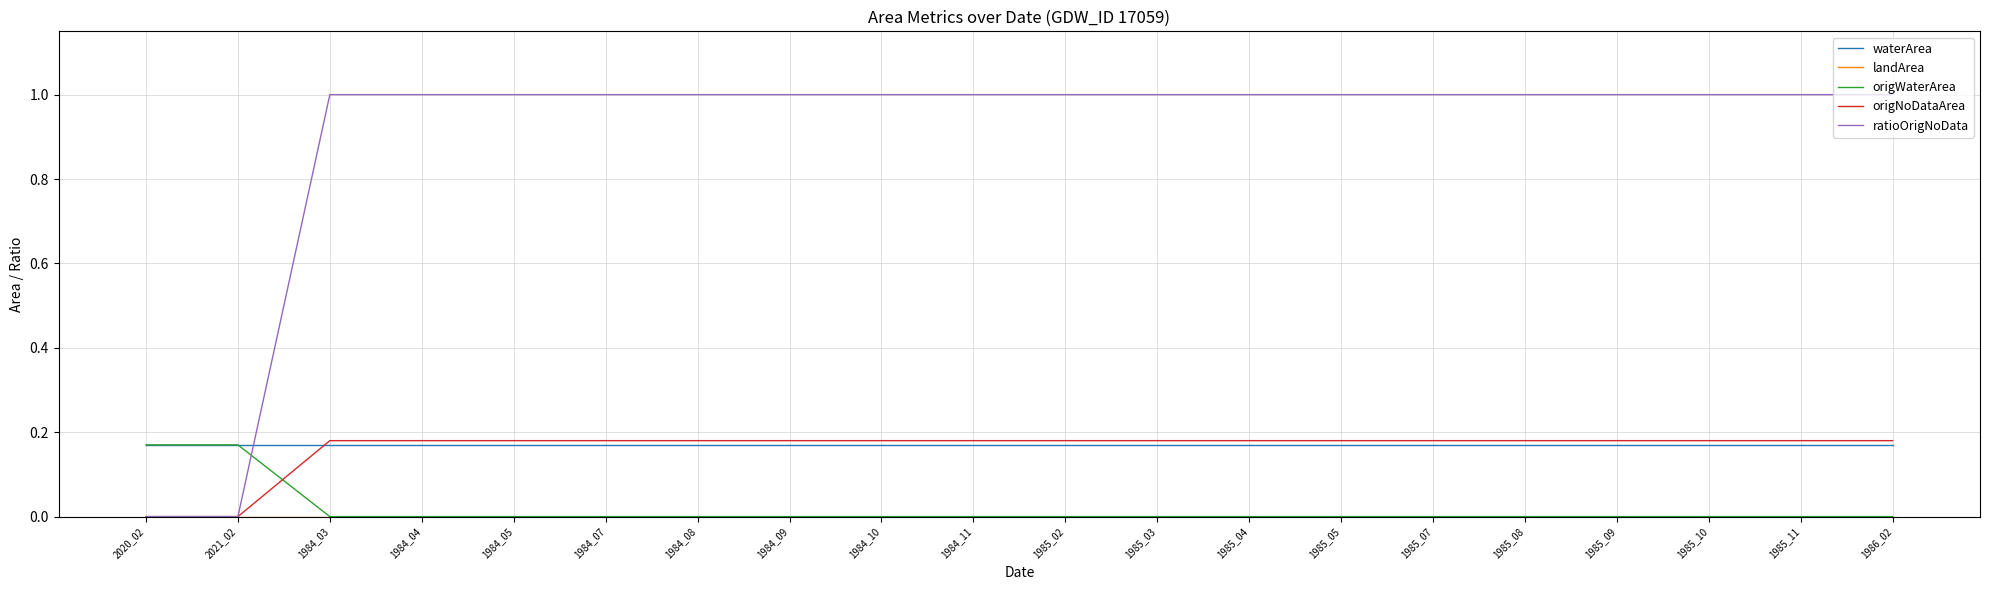

The ratioOrigNoData series shows 0.3 at 1984_11. True or false?

False